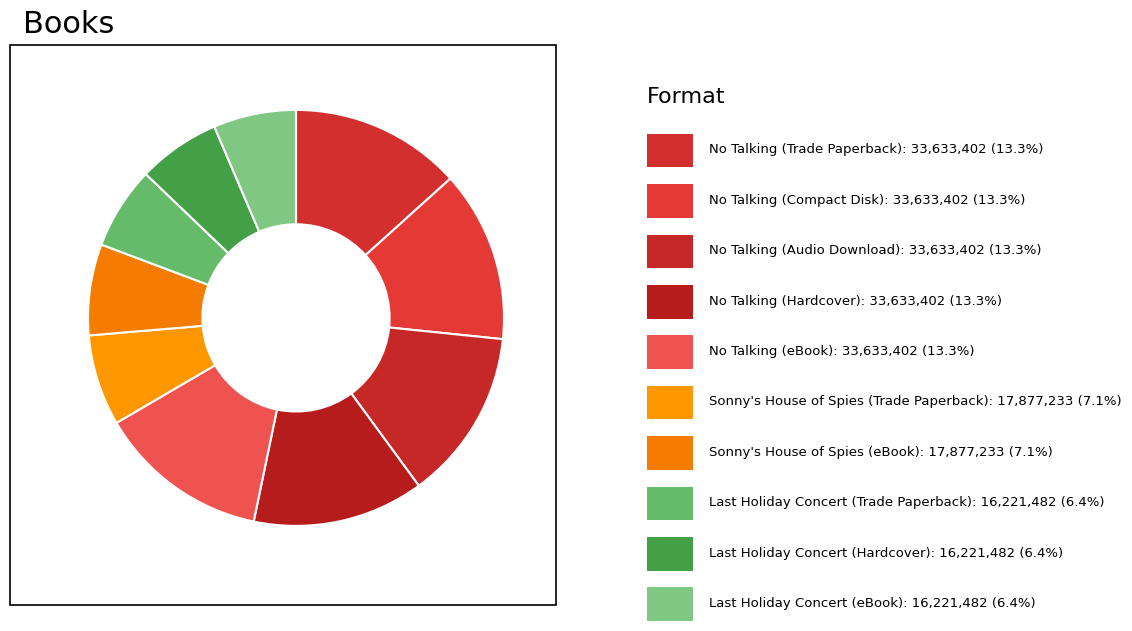

Count the number of slices in the pie.

10